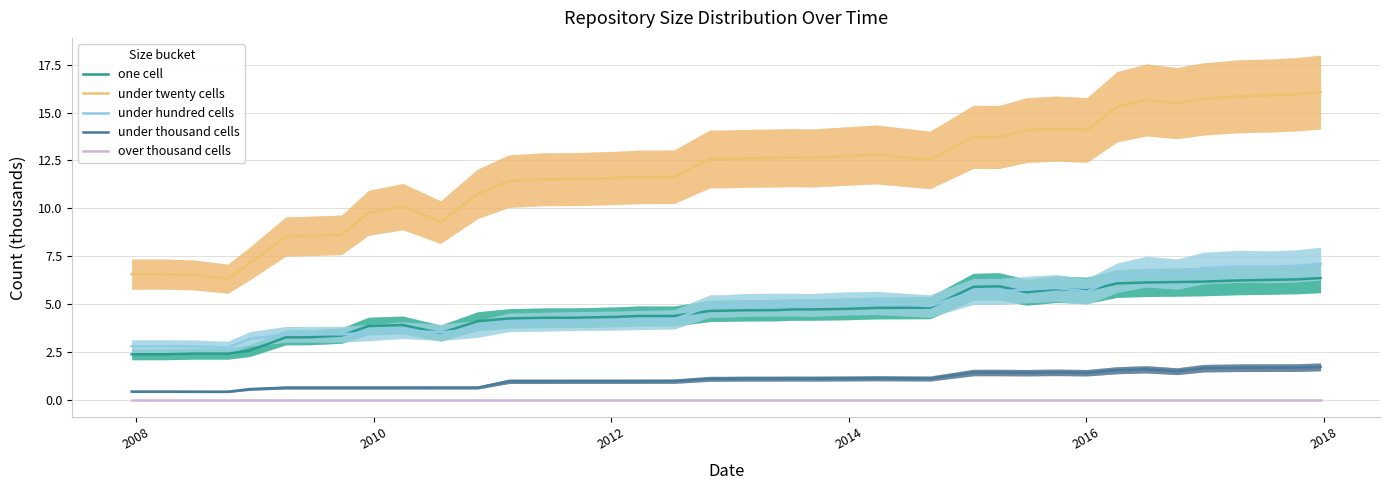

True or false: under twenty cells and one cell intersect in this chart.

False